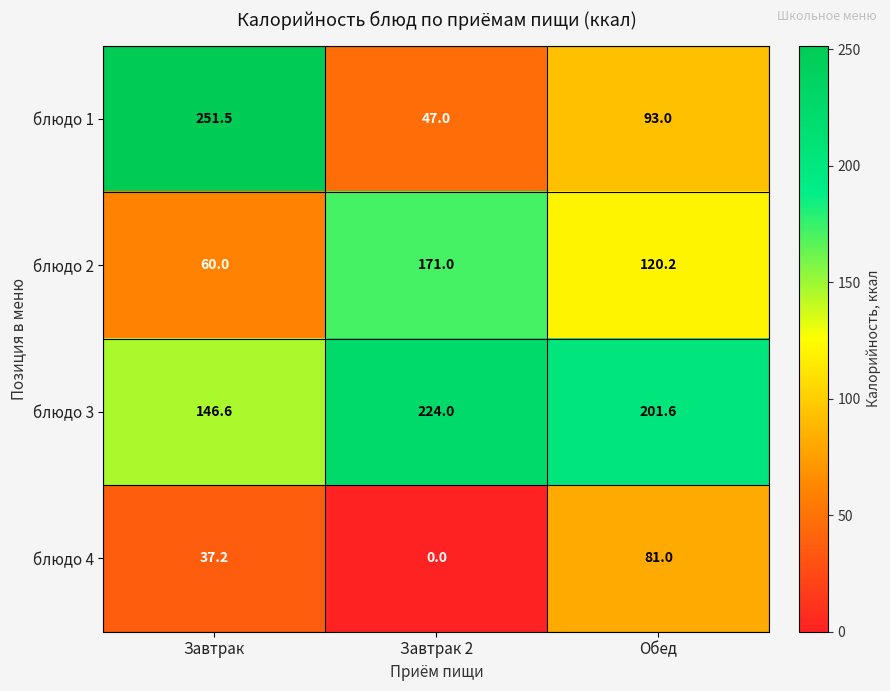

At which category does the chart reach its minimum across all series?

Завтрак 2